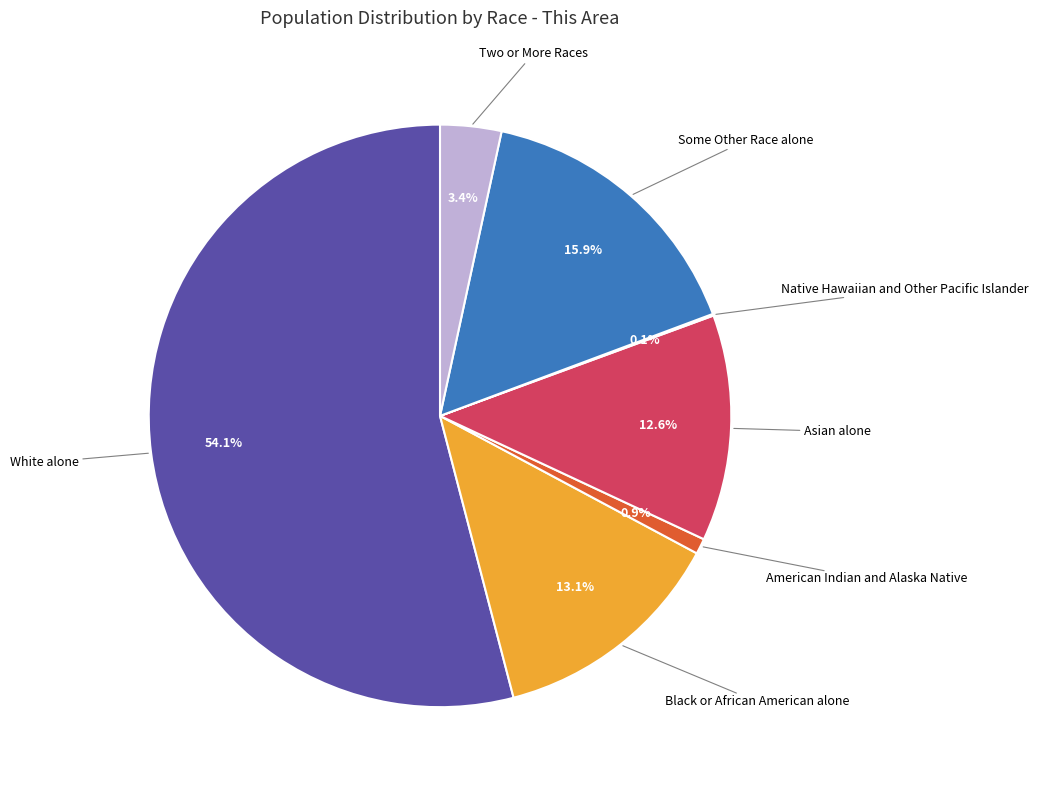

How much of the chart is everything except White alone?

45.9%